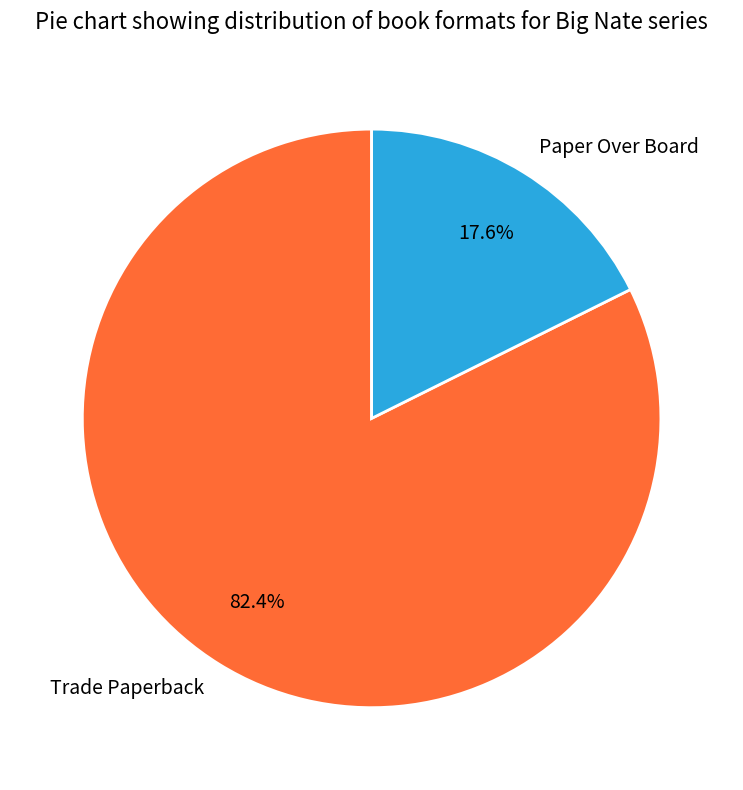

Combined, what portion of the pie is Paper Over Board and Trade Paperback?

100.0%